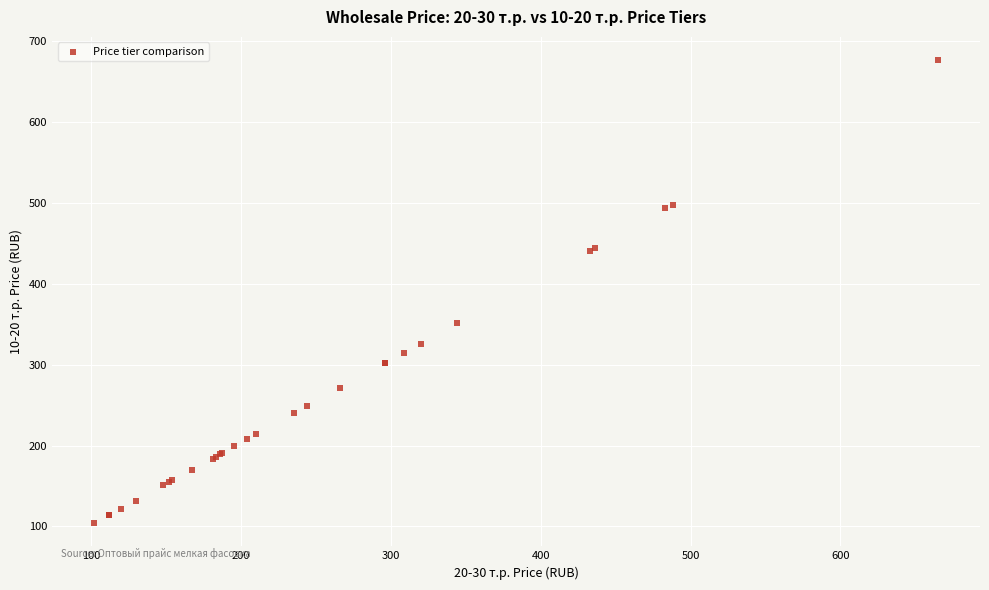

What Y value in the scatter plot is closest to 390?

352